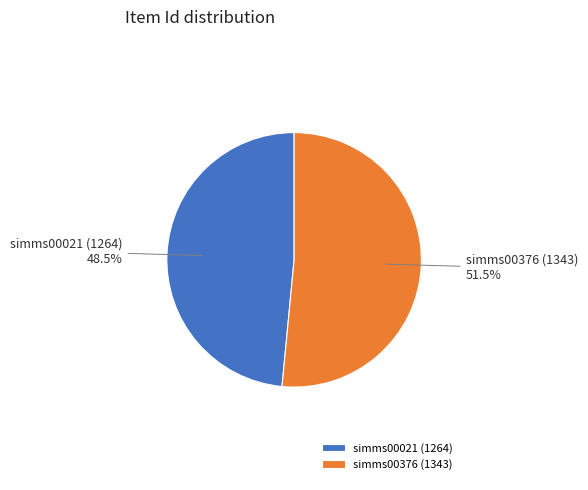

Combined, what portion of the pie is simms00376 (1343) and simms00021 (1264)?

100.0%